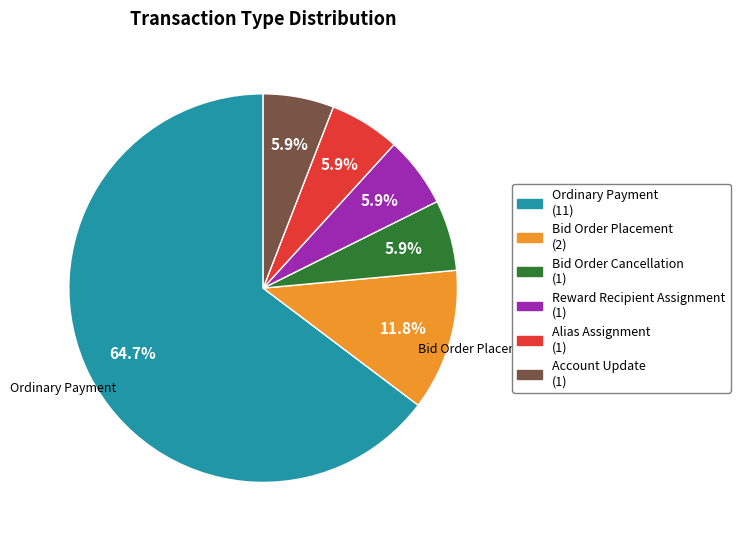

The Bid Order Placement slice represents 12% of the pie. True or false?

True